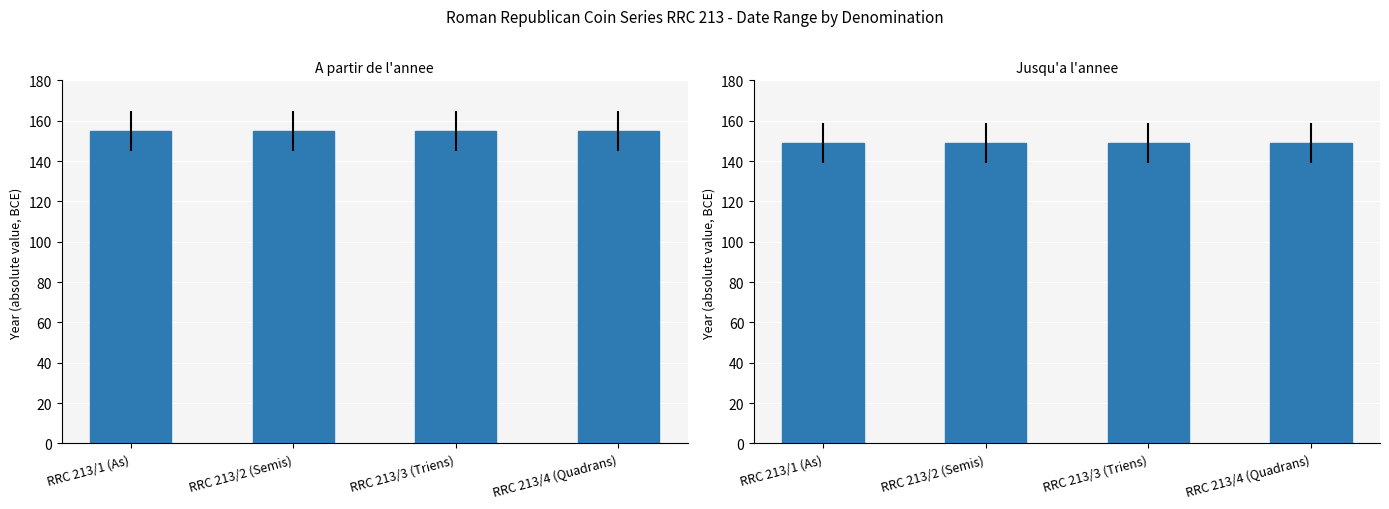

Rank the categories by Jusqu'a l'annee value from lowest to highest.

RRC 213/1 (As), RRC 213/2 (Semis), RRC 213/3 (Triens), RRC 213/4 (Quadrans)